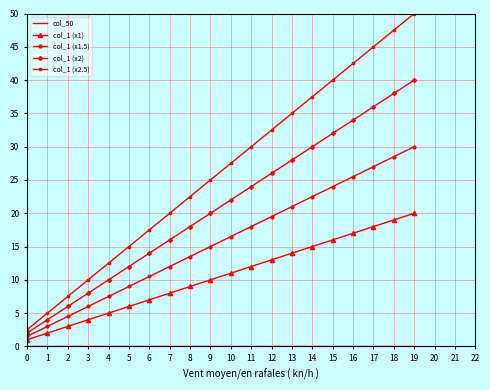

At how many categories does at least one series exceed 1?

20